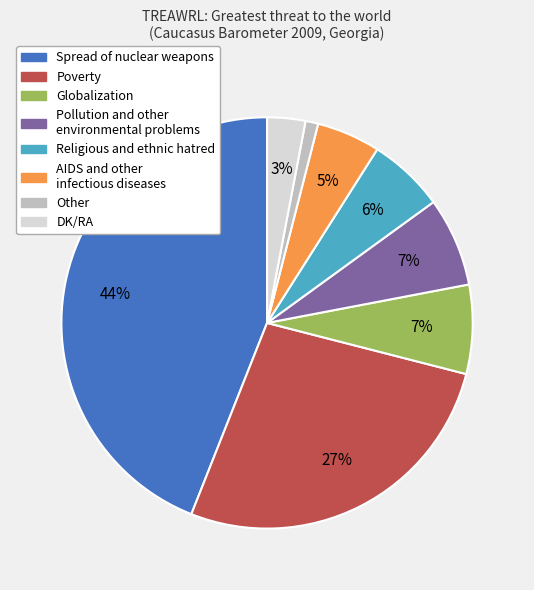

To the nearest percent, what portion does Other represent?

1%